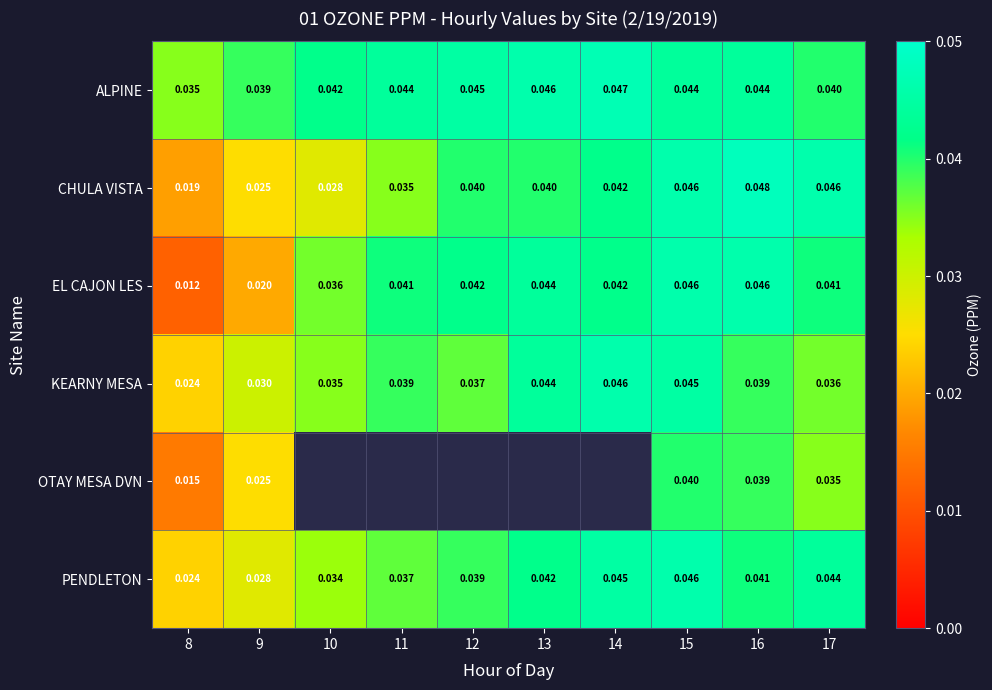

The value of KEARNY MESA at 12 is 0.0. True or false?

True